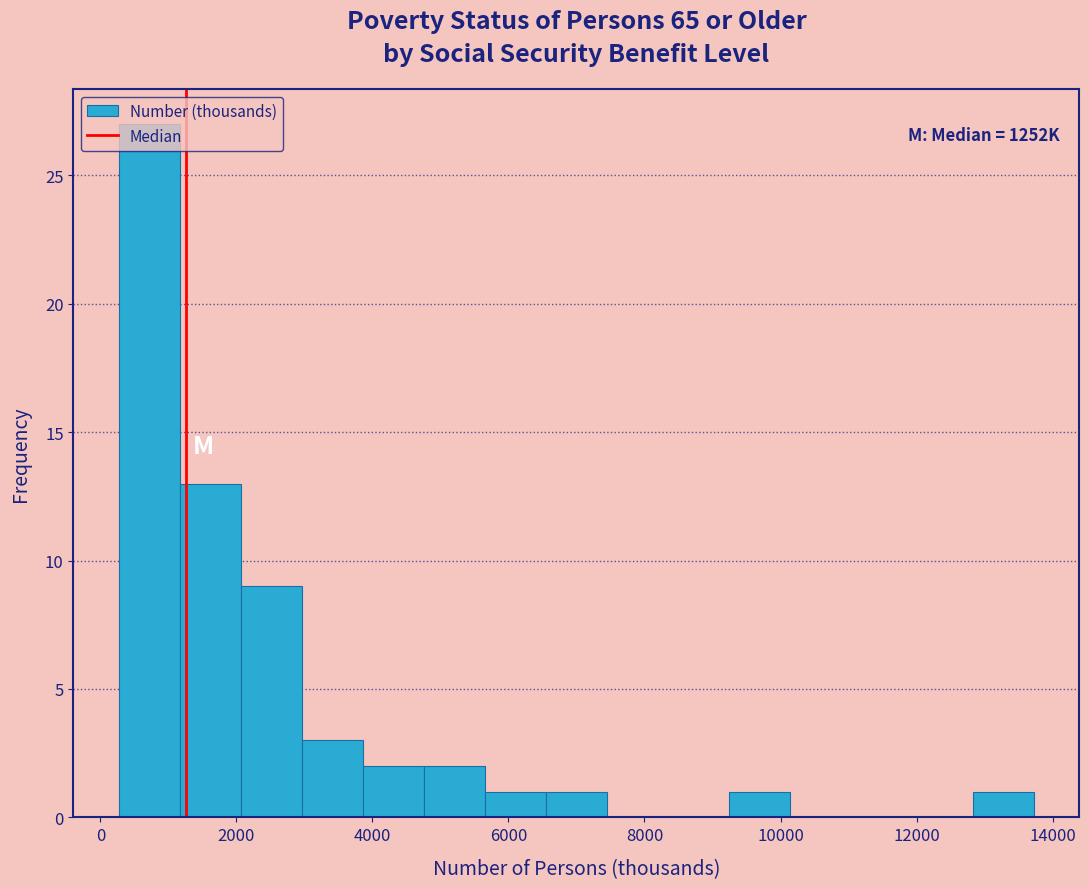

Over which range of the x-axis is the bar tallest?

200 to 1200